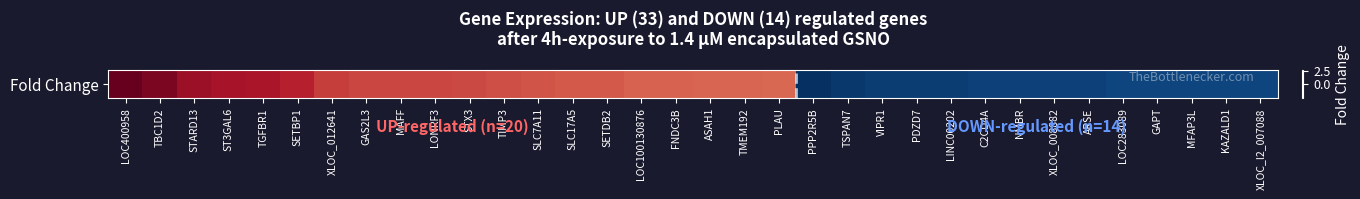

What is the average value?

0.5